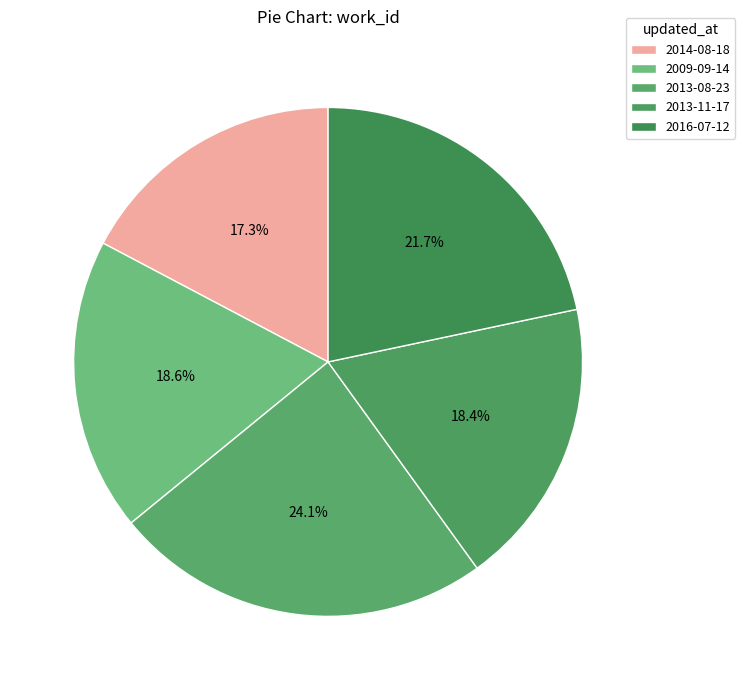

How many segments does this pie chart have?

5